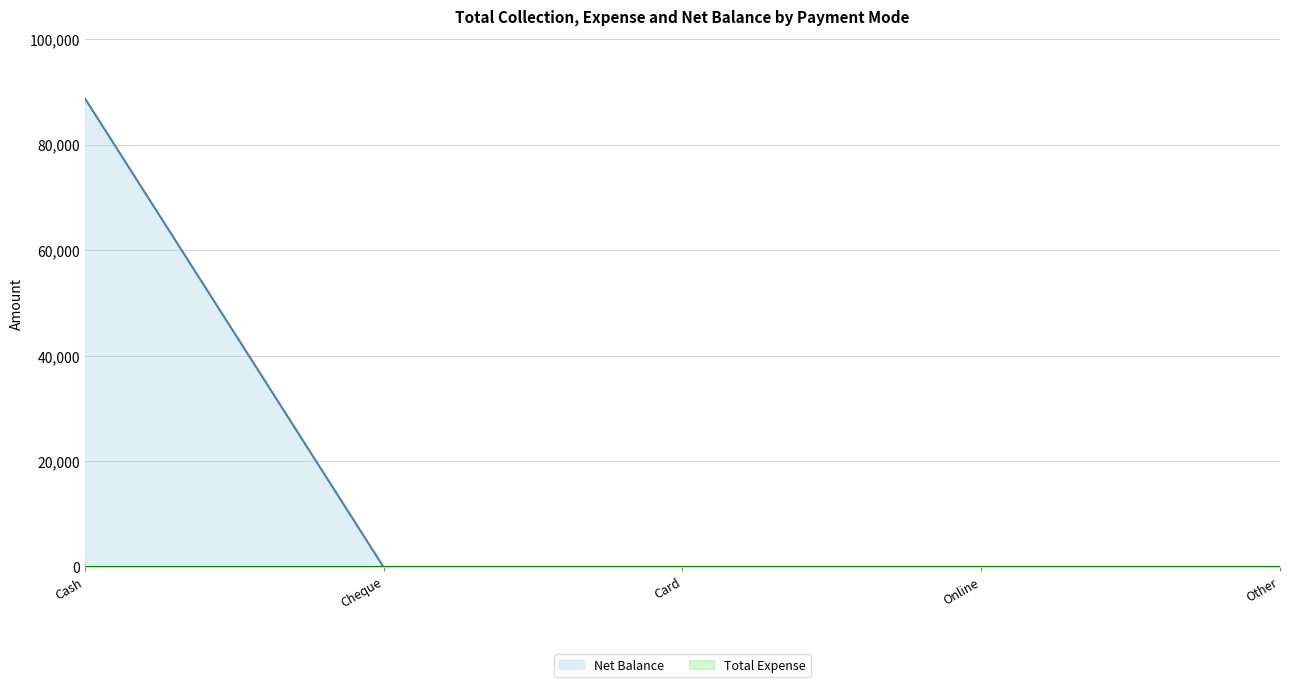

What is the maximum value shown in the chart?

88798